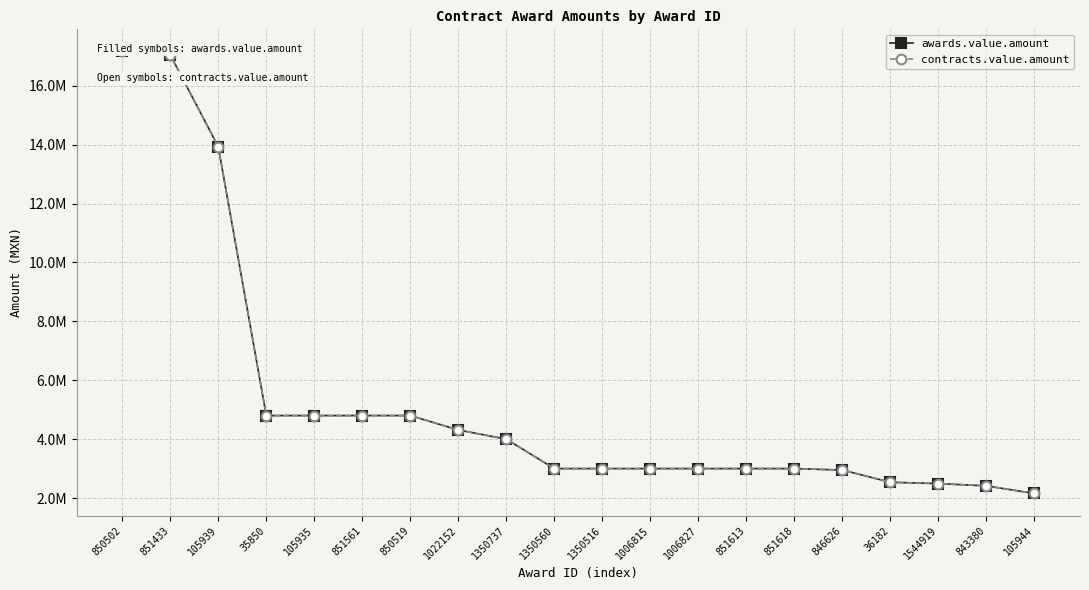

Is the value of awards.value.amount at 851613 greater than the value of contracts.value.amount at 1350737?

No